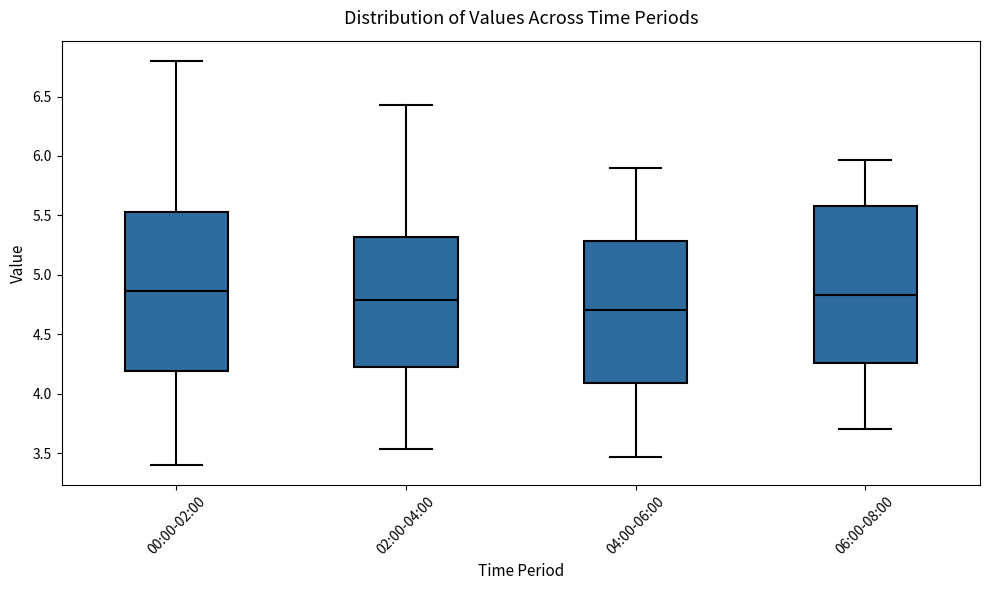

Where does the lower whisker of the box for 04:00-06:00 end on the y-axis? The values are not printed on the chart, so give them approximately, as read against the axis.

3.45